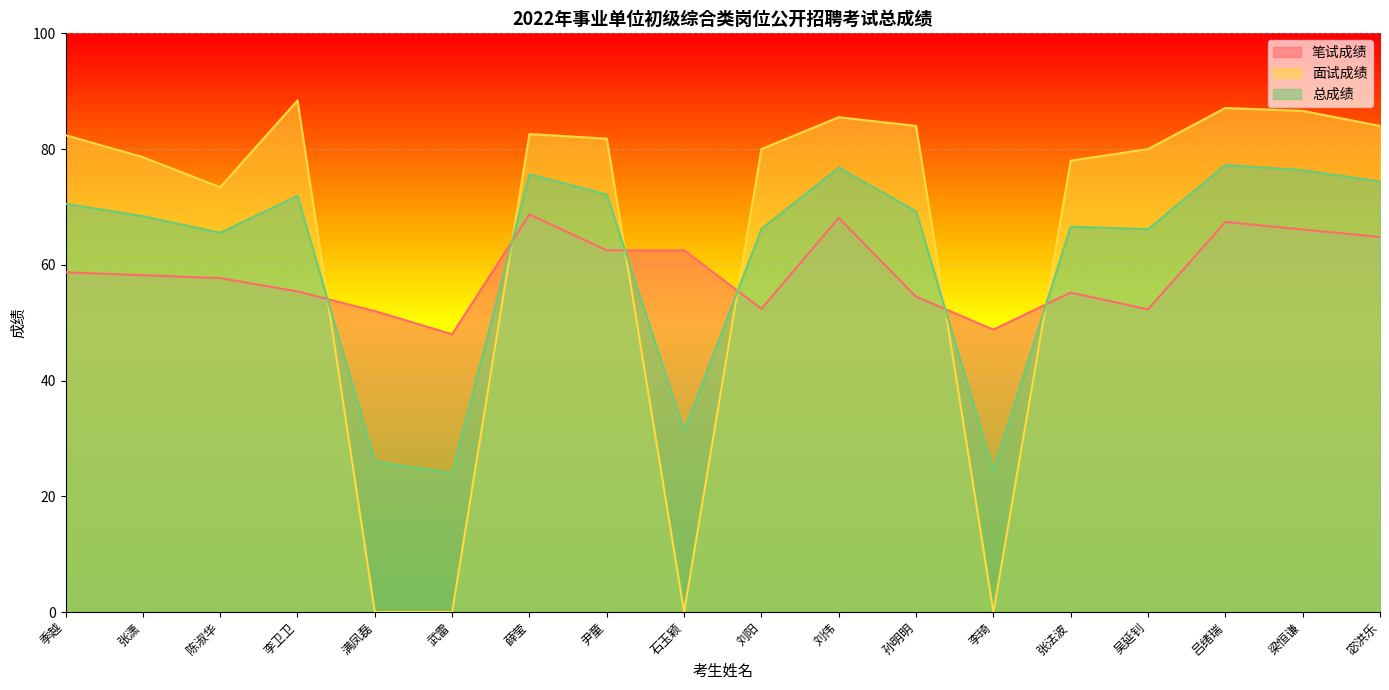

Where is 笔试成绩 nearest to the value 58?

张潇